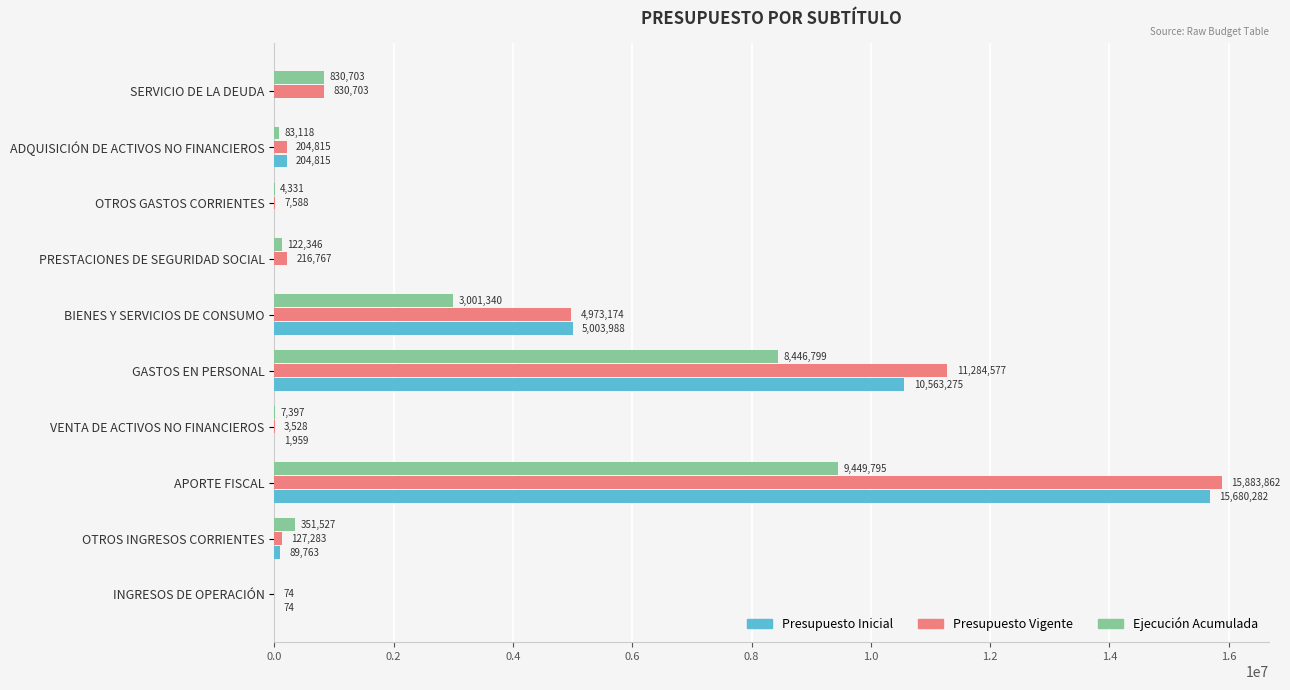

What is the greatest value displayed?

15883862